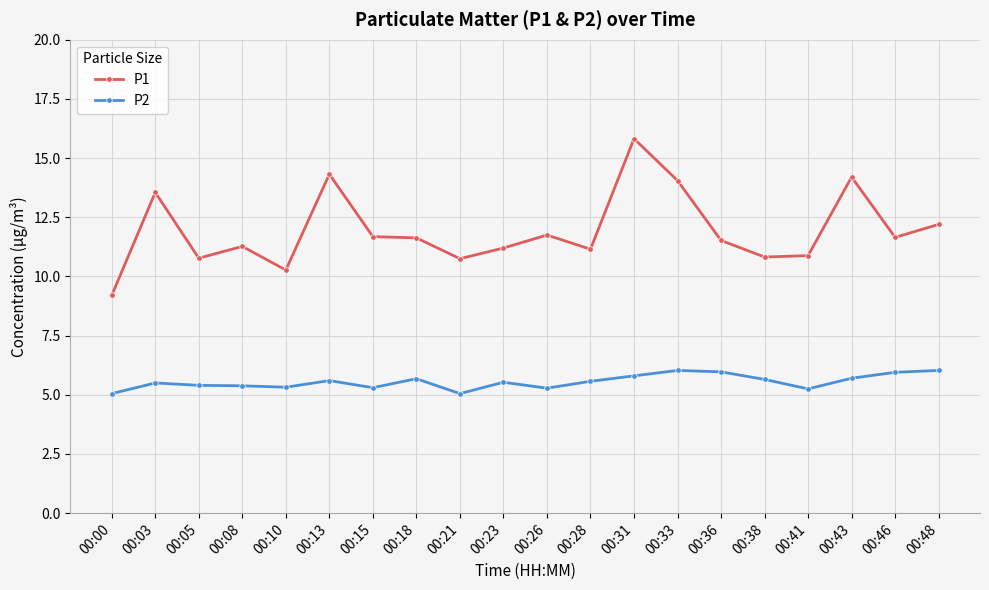

Which category has the highest value in the P1 series?

00:31